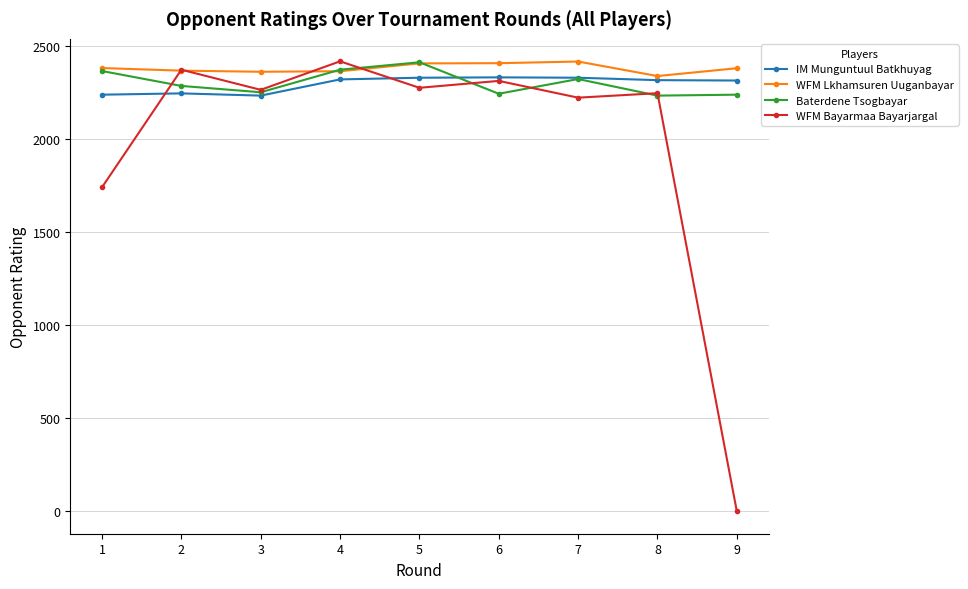

What is the highest value of the WFM Bayarmaa Bayarjargal series?

2415